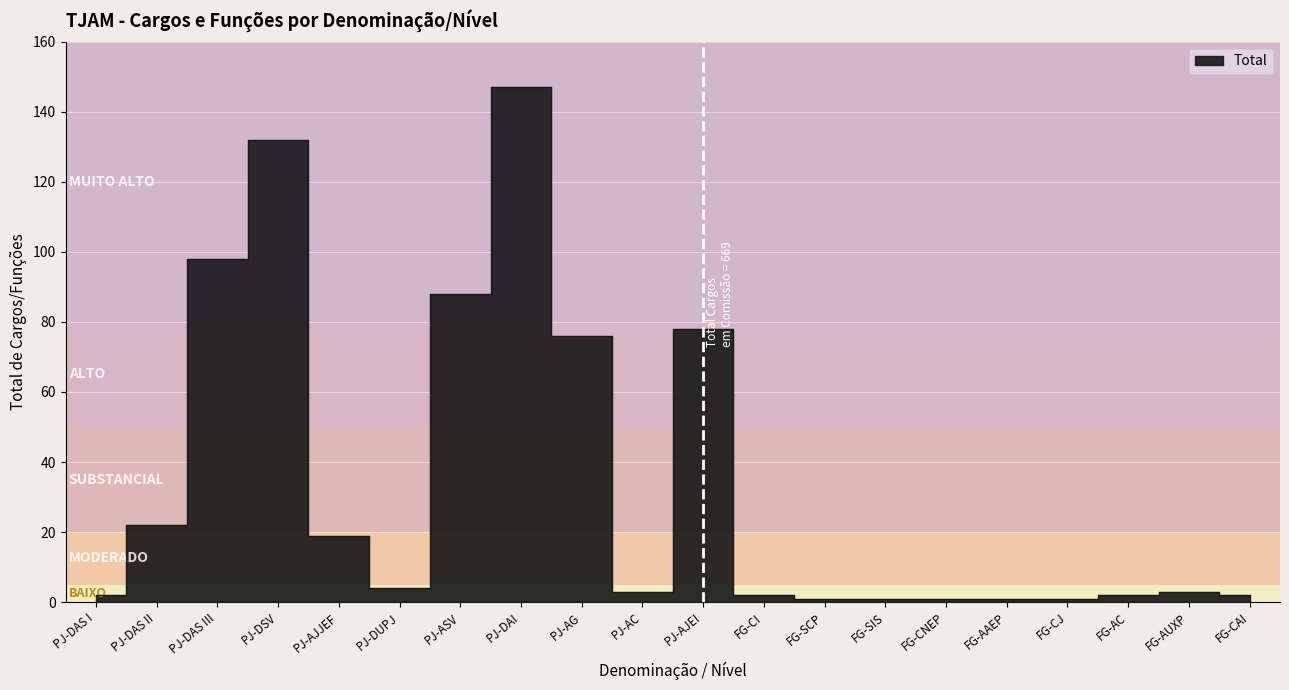

List the labels in order of value, largest first.

PJ-DAI, PJ-DSV, PJ-DAS III, PJ-ASV, PJ-AJEI, PJ-AG, PJ-DAS II, PJ-AJJEF, PJ-DUPJ, PJ-AC, FG-AUXP, PJ-DAS I, FG-CI, FG-AC, FG-CAI, FG-SCP, FG-SIS, FG-CNEP, FG-AAEP, FG-CJ